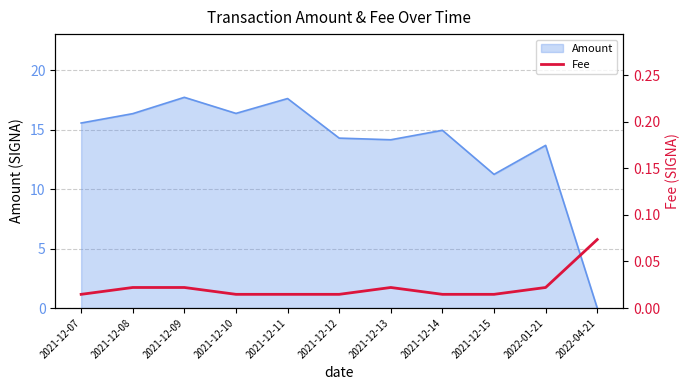

The chart shows a value of 0.0 at 2021-12-08. True or false?

False